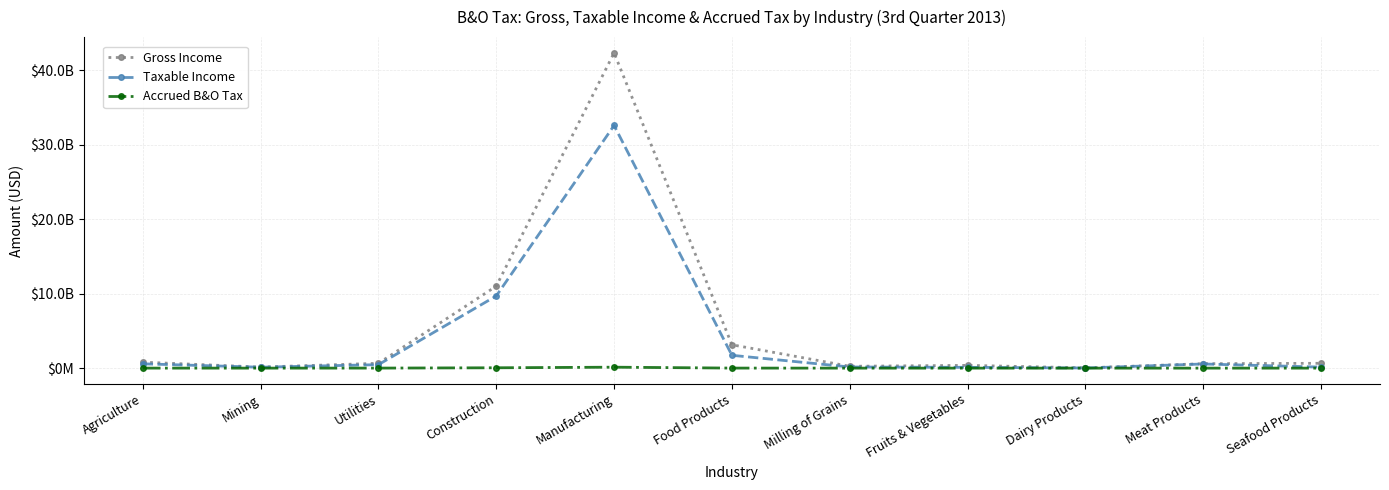

Is this an area chart (filled region under the line)?

No